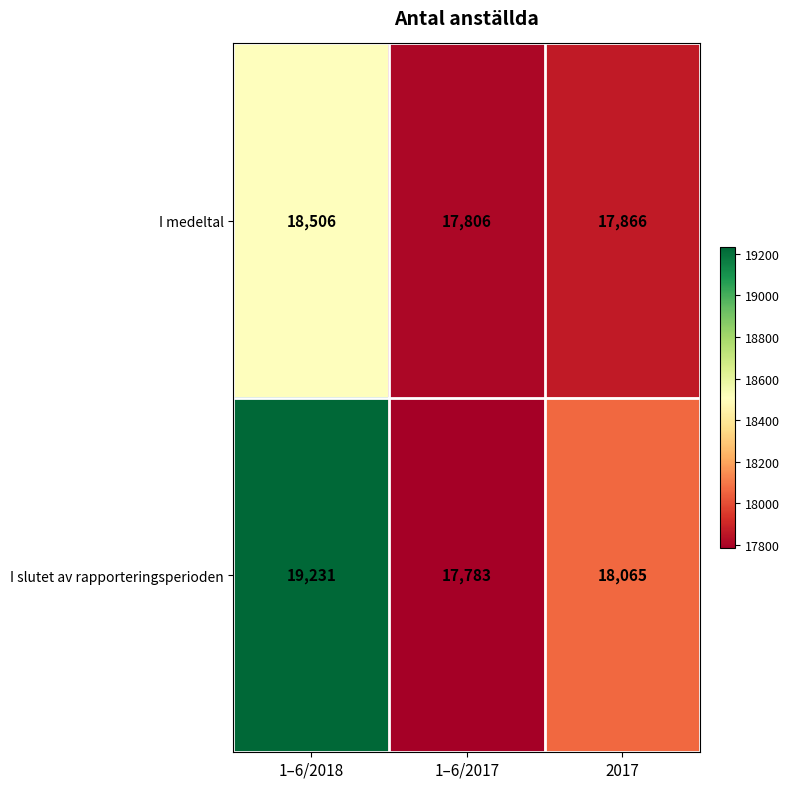

At which category does the chart reach its minimum across all series?

1–6/2017